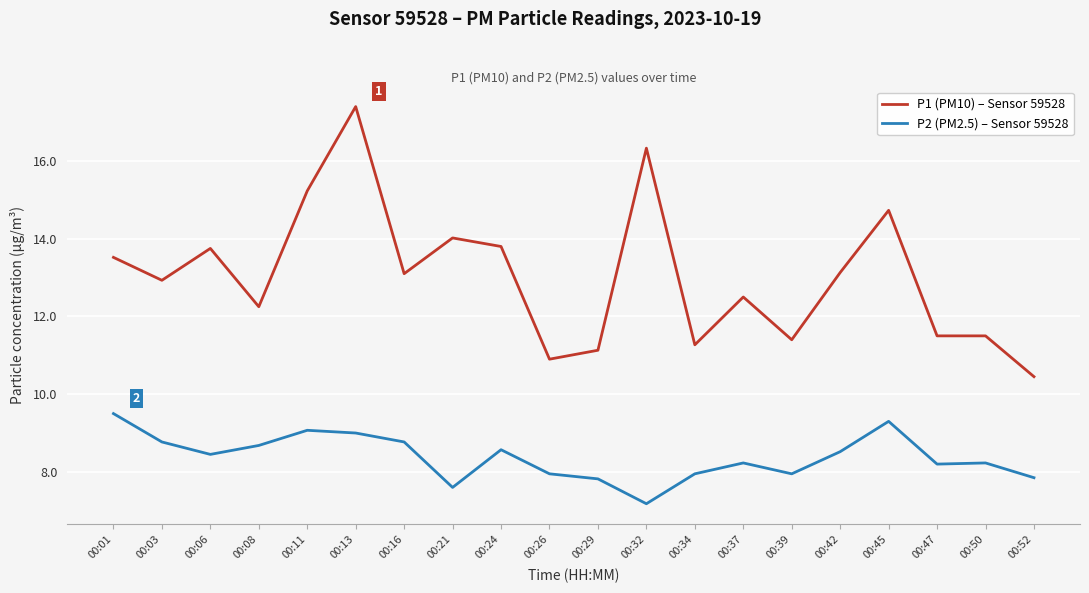

At 00:21, list the series in order from largest to smallest.

P1 (PM10) – Sensor 59528, P2 (PM2.5) – Sensor 59528